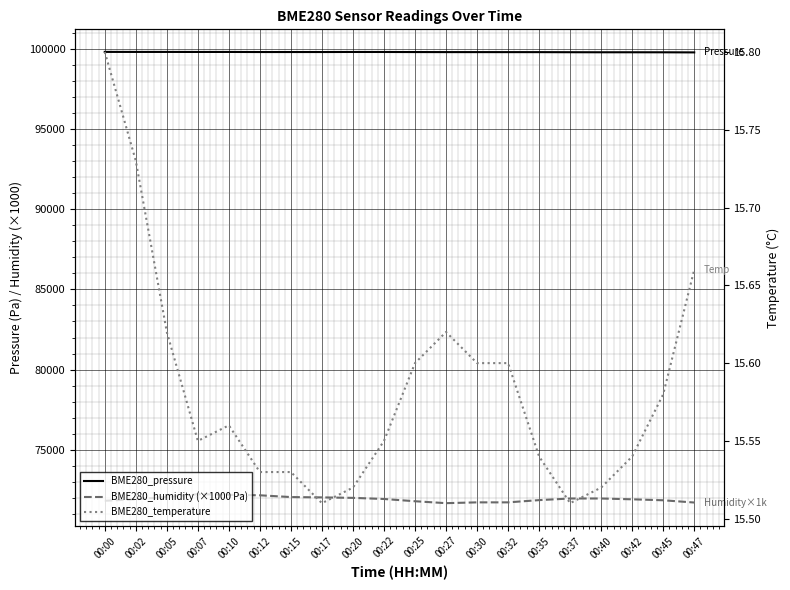

Between 00:32 and 00:45, which is larger?

00:32